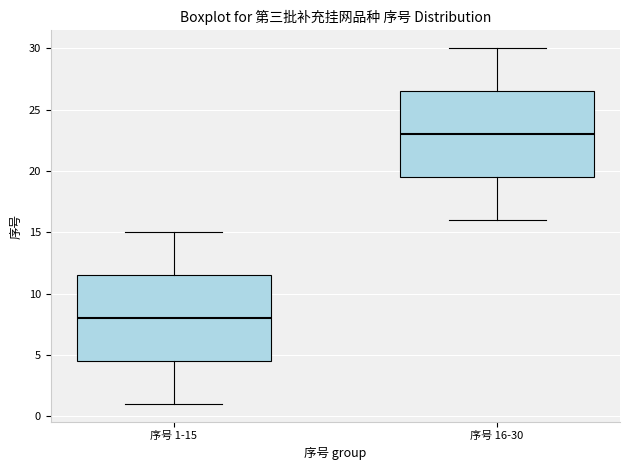

Which box has the highest median line?

序号 16-30